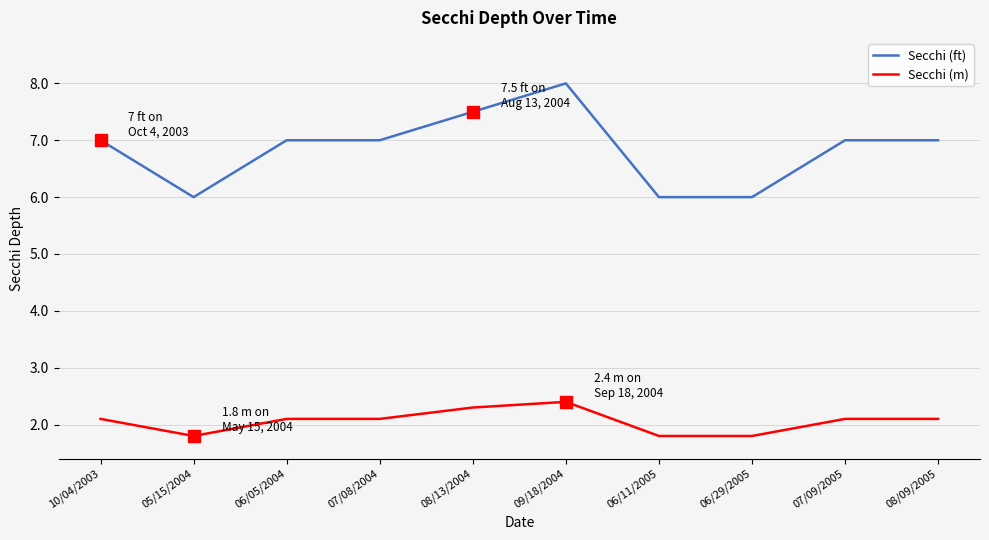

Reading right to left, list all the values displayed in this chart.

Secchi (ft): 7.0	7.0	6.0	6.0	8.0	7.5	7.0	7.0	6.0	7.0
Secchi (m): 2.1	2.1	1.8	1.8	2.4	2.3	2.1	2.1	1.8	2.1